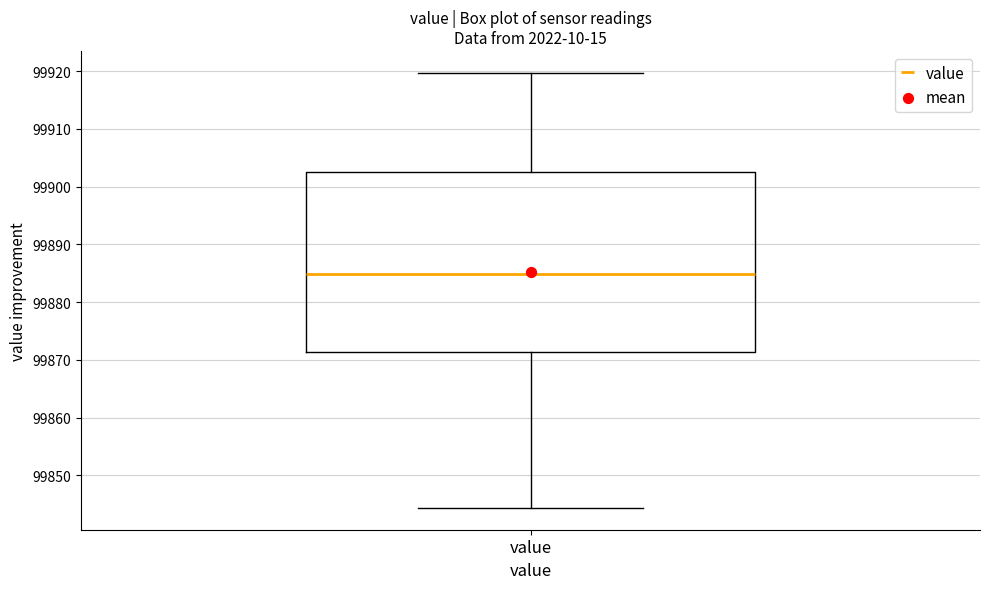

Transcribe this box plot: give where the median line is, the range the box spans, and where the two whiskers end, as read against the y-axis. The values are not printed on the chart, so give them approximately, as read against the axis.

median 99885, box 99871 to 99903, whiskers 99844 to 99920